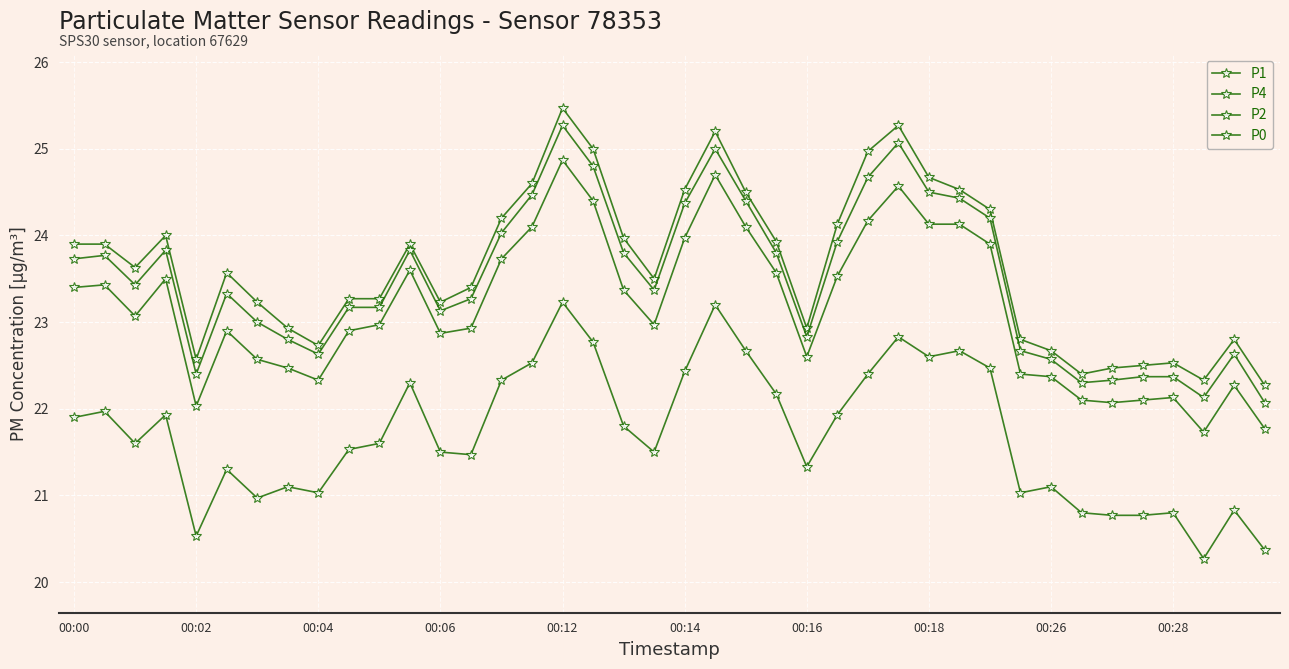

Which category has the lowest value in the P2 series?

37